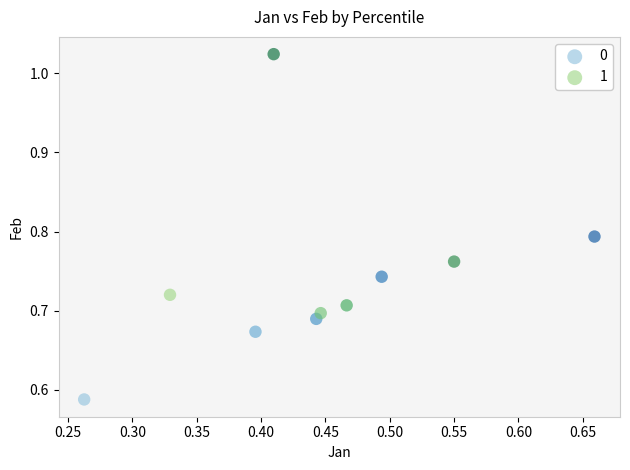

Which series contains the highest Y value?

1